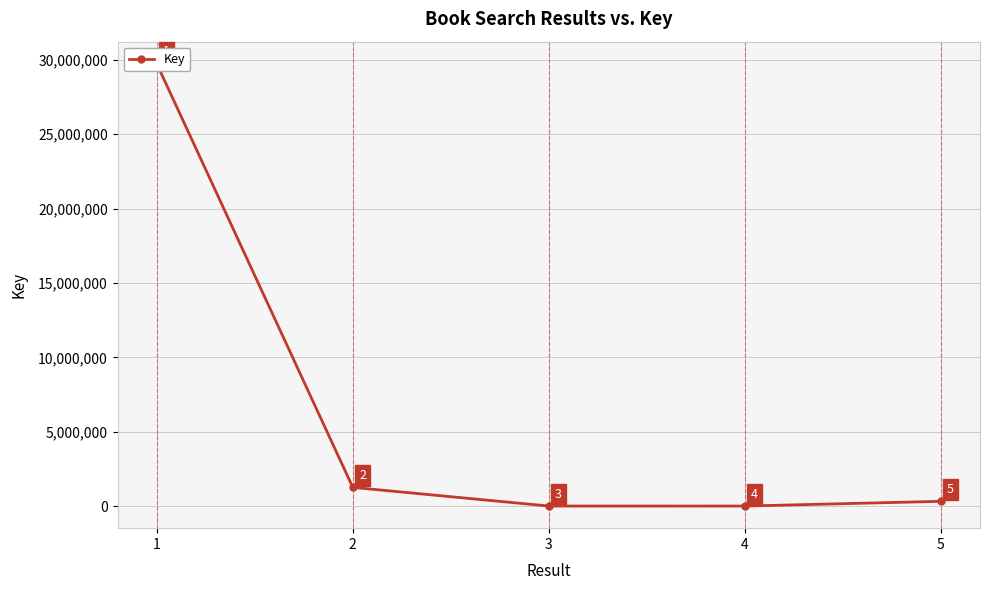

Is it true that the value at 1 is 29729176?

True